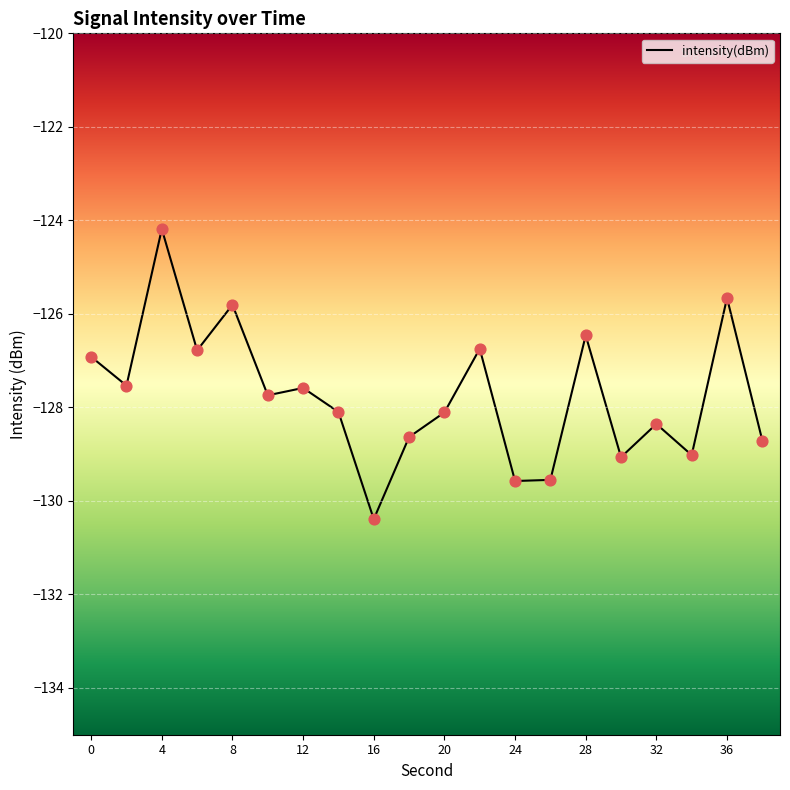

What is the maximum value shown in the chart?

-124.2